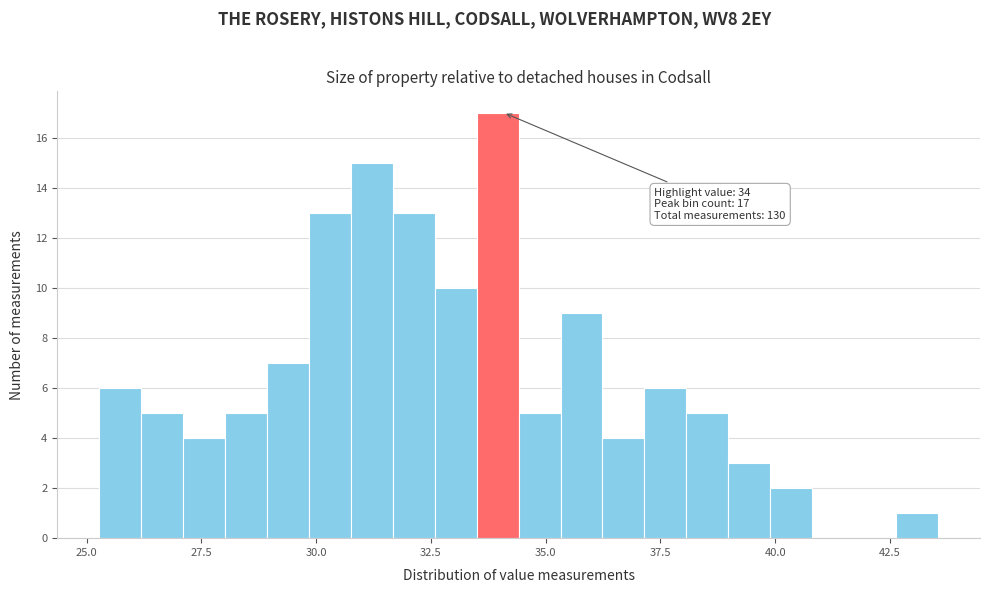

Around what value on the x-axis is the tallest bar? Give the approximate position of its centre, as read against the axis.

34.0